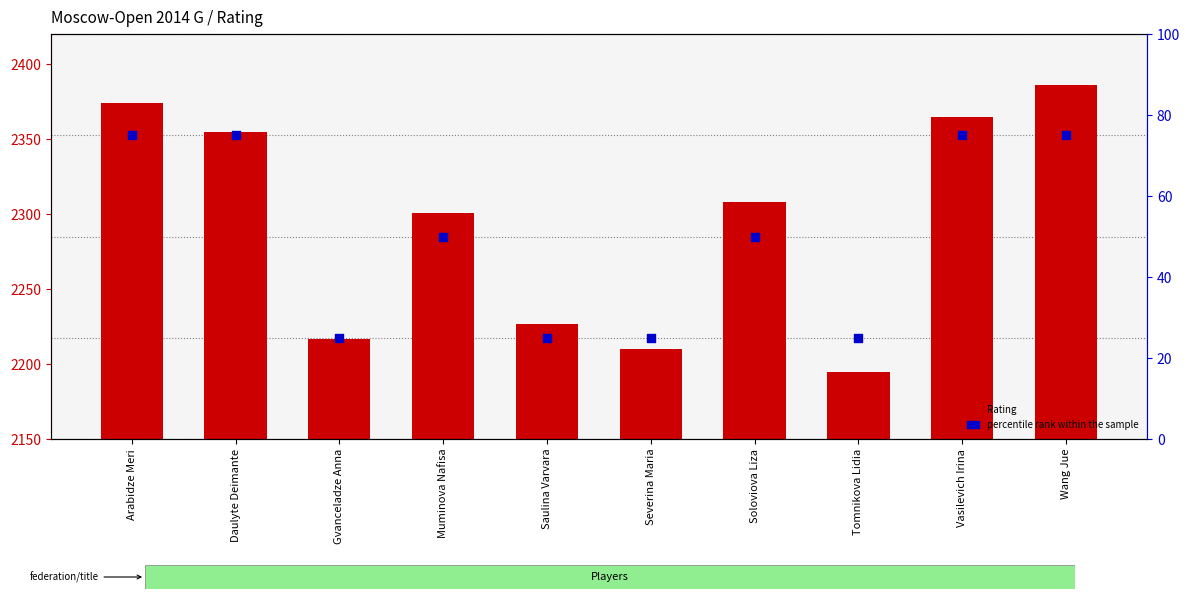

Which series has the largest Y range (max minus min)?

Rating